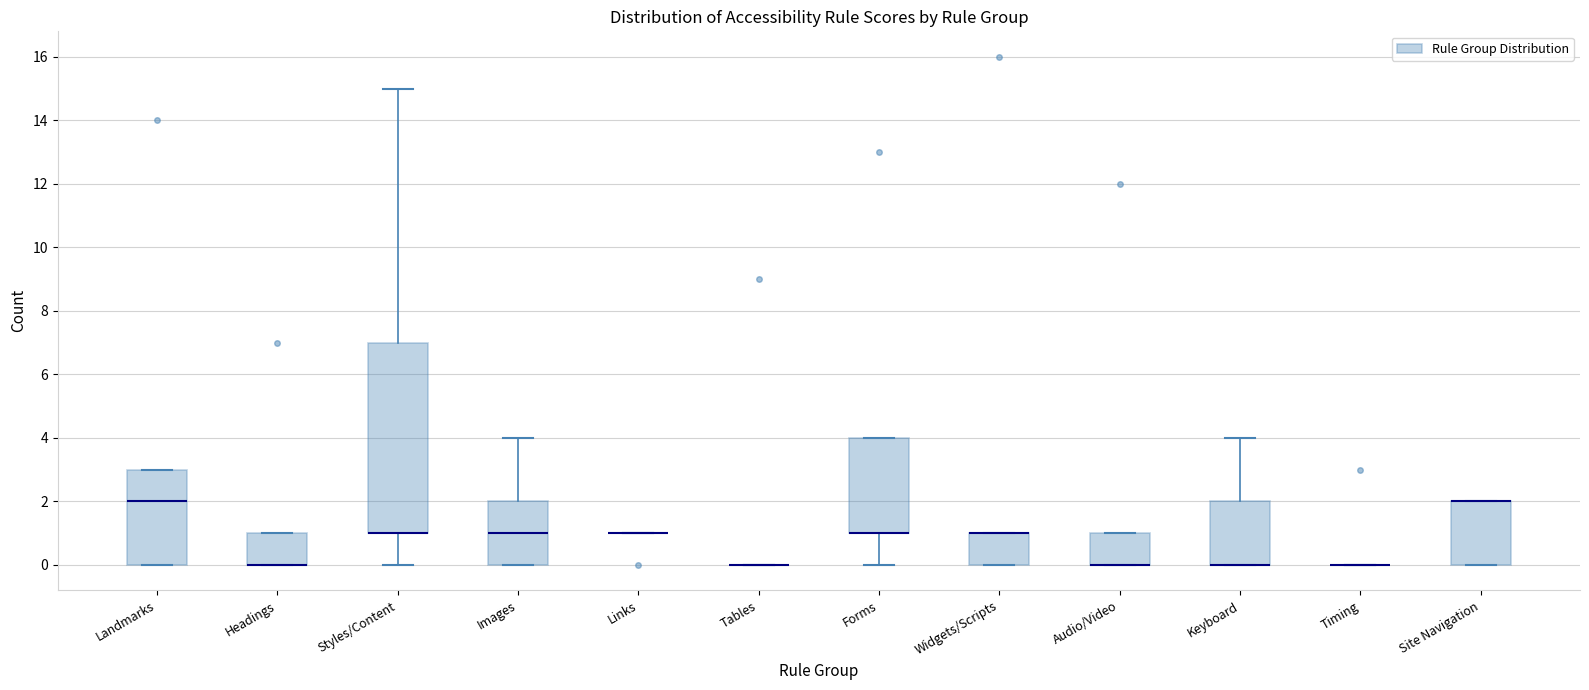

Reading left to right, read every box against the y-axis: the position of its median line, the range the box covers, and the ends of its whiskers. The values are not printed on the chart, so give them approximately, as read against the axis.

Landmarks: median 2, box 0 to 3, whiskers 0 to 3
Headings: median 0 (drawn on the box's lower edge), box 0 to 1, whiskers 0 to 1
Styles/Content: median 1 (drawn on the box's lower edge), box 1 to 7, whiskers 0 to 15
Images: median 1, box 0 to 2, whiskers 0 to 4
Links: box collapsed to a line at 1, whiskers 1 to 1
Tables: box collapsed to a line at 0, whiskers 0 to 0
Forms: median 1 (drawn on the box's lower edge), box 1 to 4, whiskers 0 to 4
Widgets/Scripts: median 1 (drawn on the box's upper edge), box 0 to 1, whiskers 0 to 1
Audio/Video: median 0 (drawn on the box's lower edge), box 0 to 1, whiskers 0 to 1
Keyboard: median 0 (drawn on the box's lower edge), box 0 to 2, whiskers 0 to 4
Timing: box collapsed to a line at 0, whiskers 0 to 0
Site Navigation: median 2 (drawn on the box's upper edge), box 0 to 2, whiskers 0 to 2